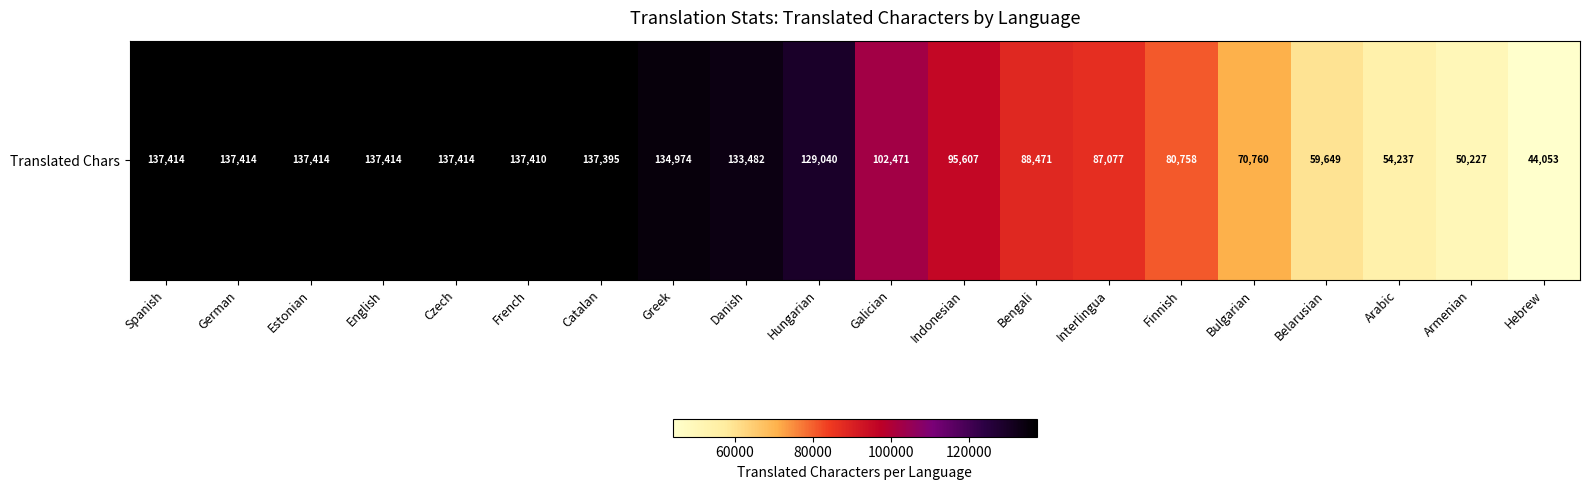

What is the sum of all values?

2092681